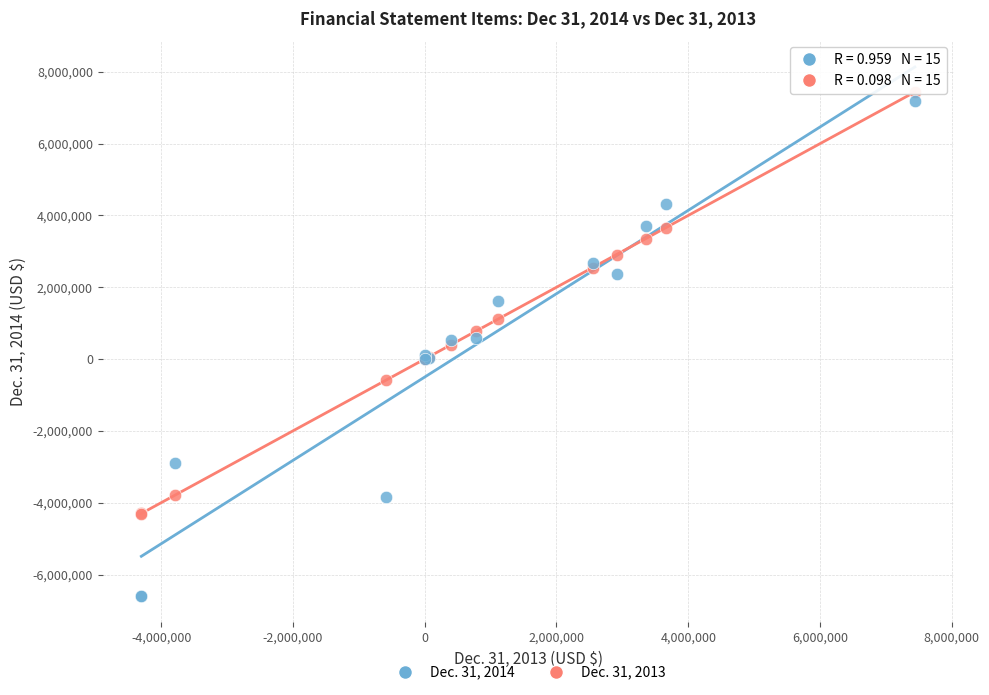

Which series contains the lowest Y value?

Dec. 31, 2014